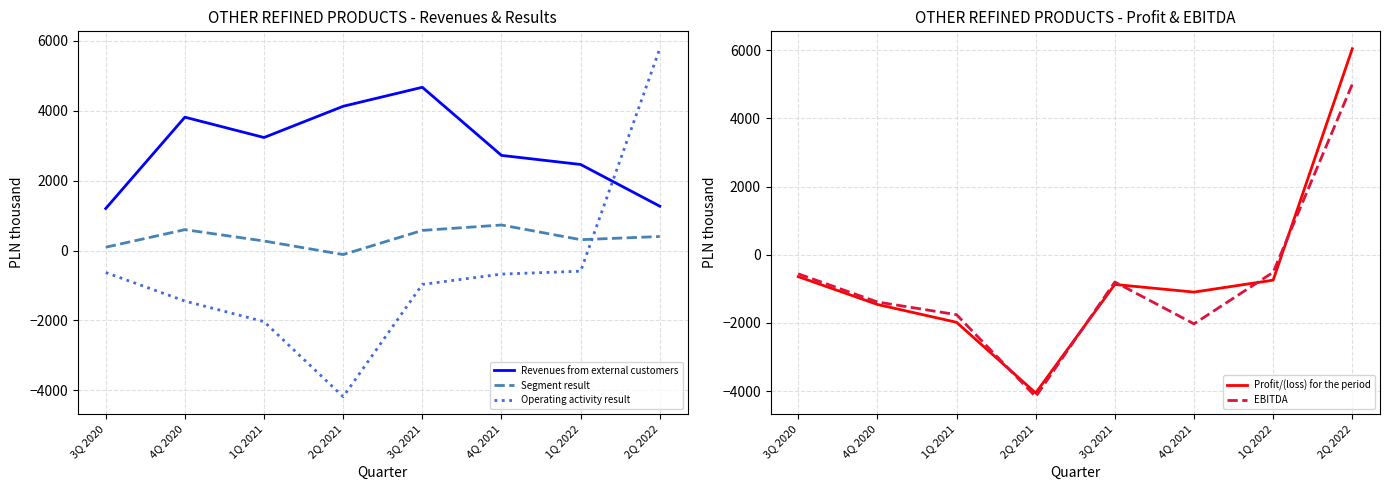

What is the average value of the Profit/(loss) for the period series?

-600.5